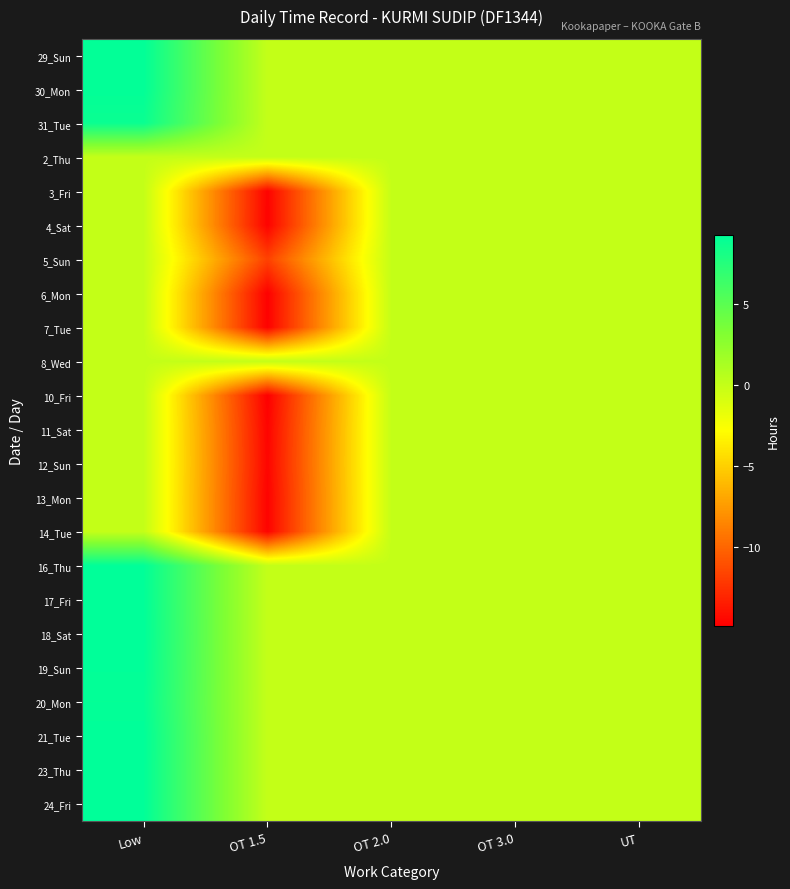

What is the difference between the highest and lowest values at OT 1.5?

14.9